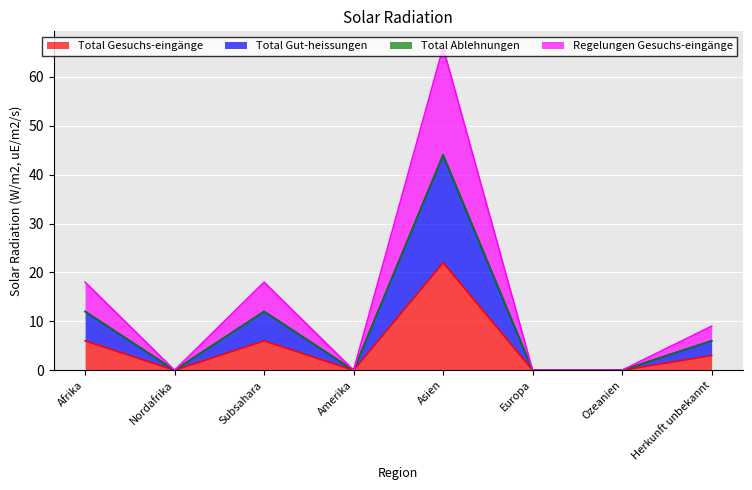

Does the chart display data point markers on the line(s)?

No